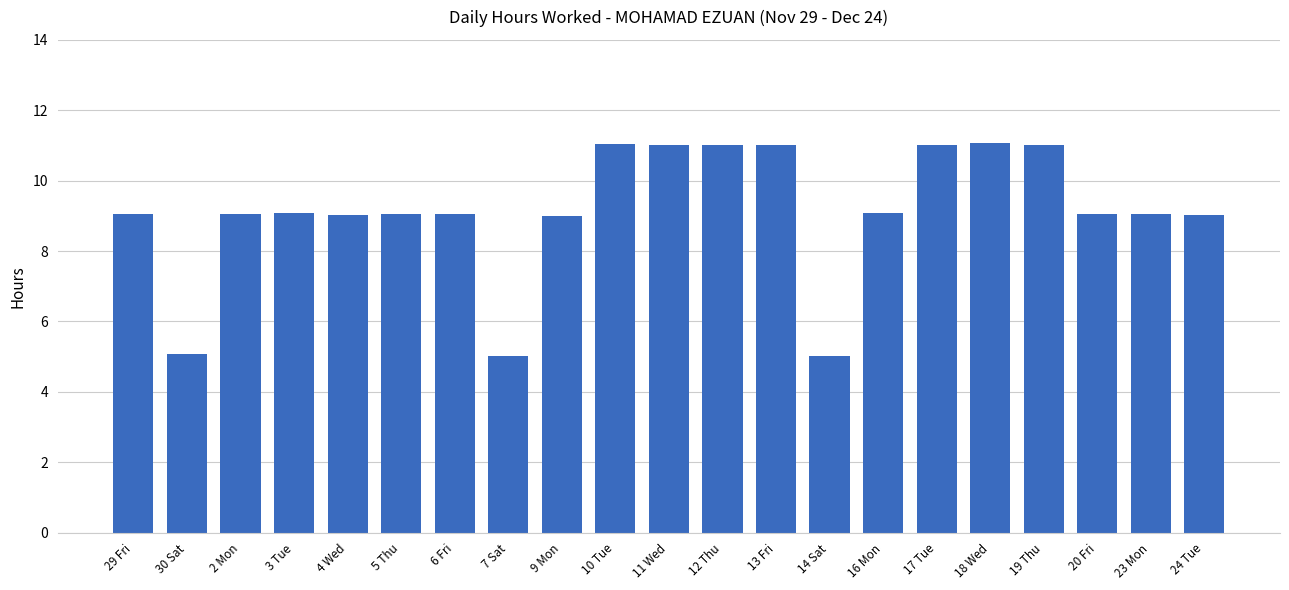

What is the ratio of the value at 4 Wed to the value at 16 Mon?

1.0